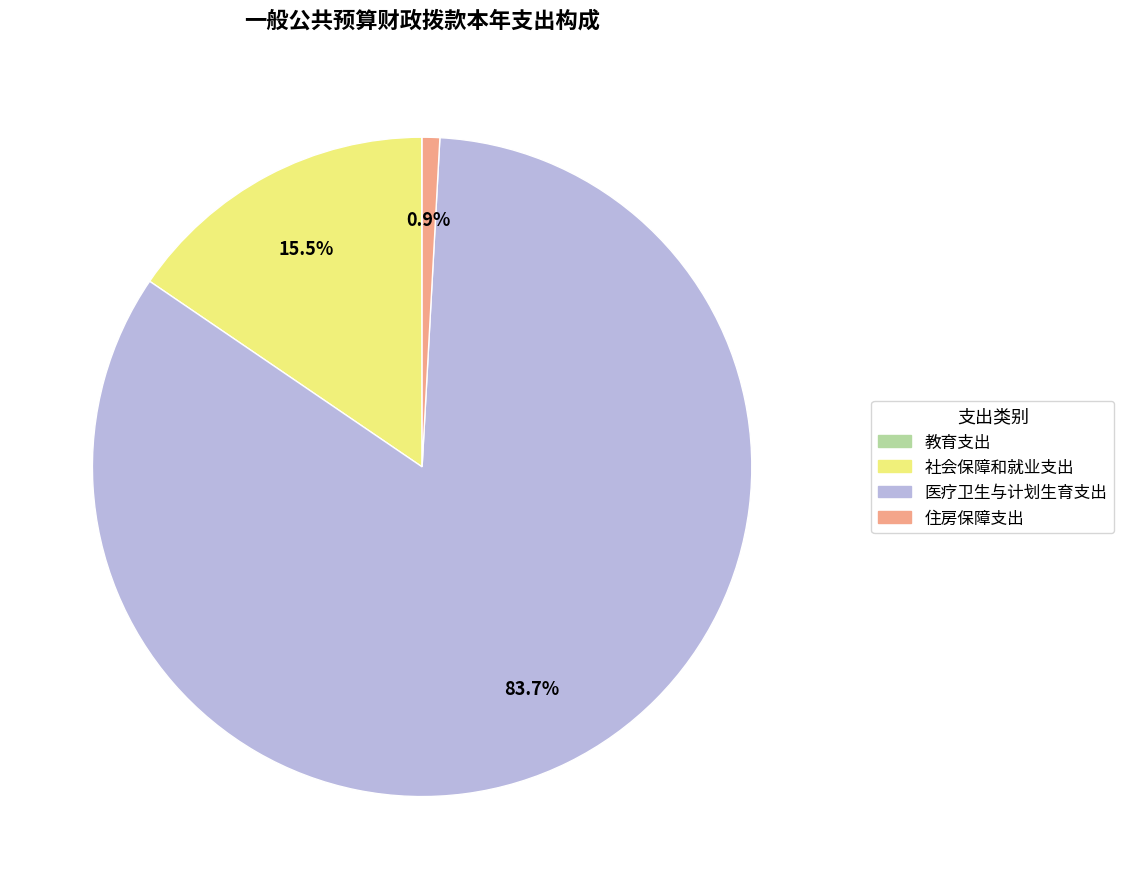

Is 医疗卫生与计划生育支出 the majority of the pie?

Yes